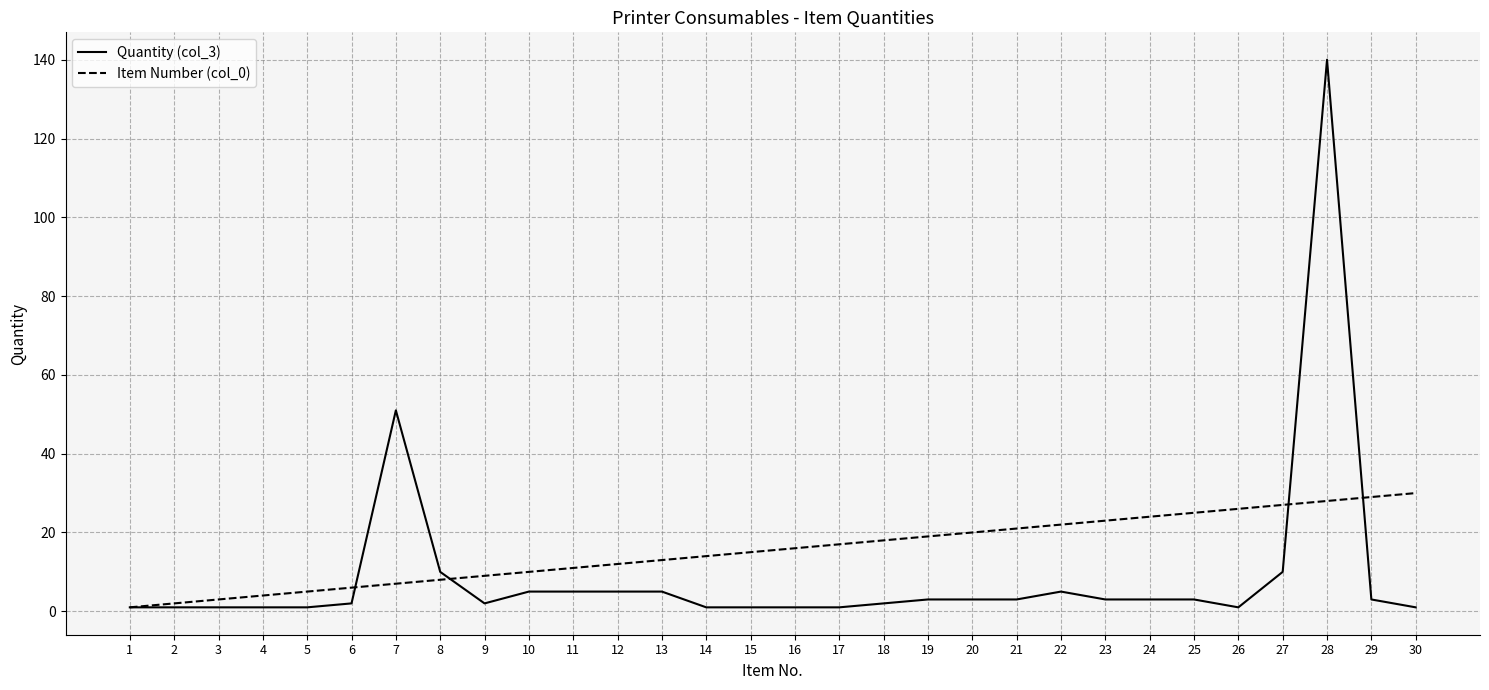

List the series in order of their overall mean, highest first.

Item Number (col_0), Quantity (col_3)